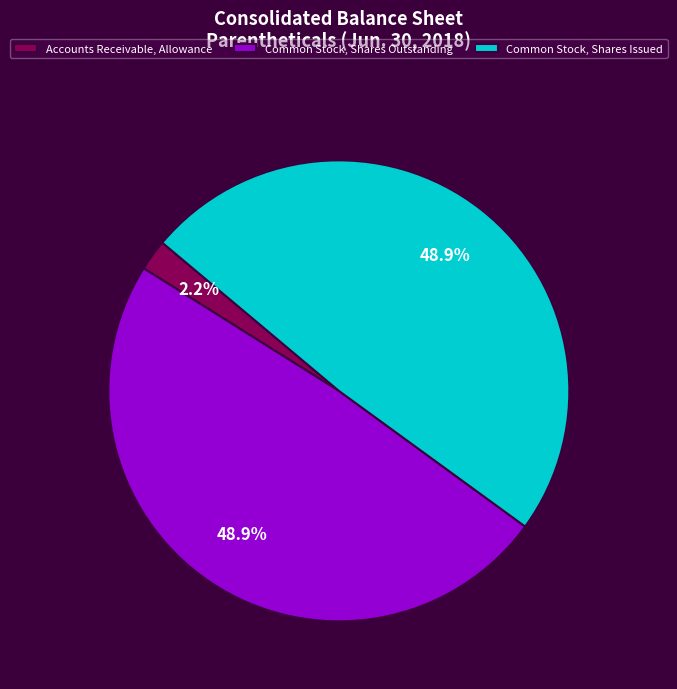

Is it true that Common Stock, Shares Outstanding is 62% of the pie?

False